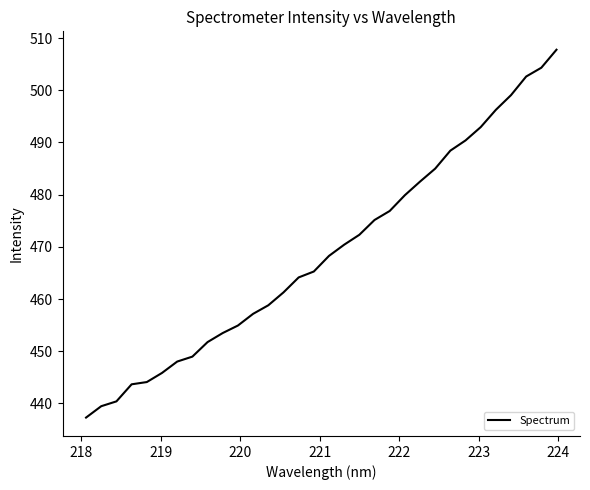

What is the maximum value shown in the chart?

507.8